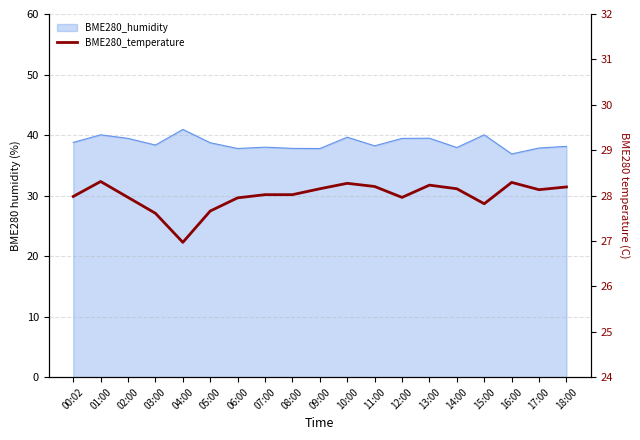

Reading left to right, list all the values displayed in this chart.

00:02=28.0	01:00=28.3	02:00=28.0	03:00=27.6	04:00=27.0	05:00=27.7	06:00=27.9	07:00=28.0	08:00=28.0	09:00=28.1	10:00=28.3	11:00=28.2	12:00=28.0	13:00=28.2	14:00=28.1	15:00=27.8	16:00=28.3	17:00=28.1	18:00=28.2